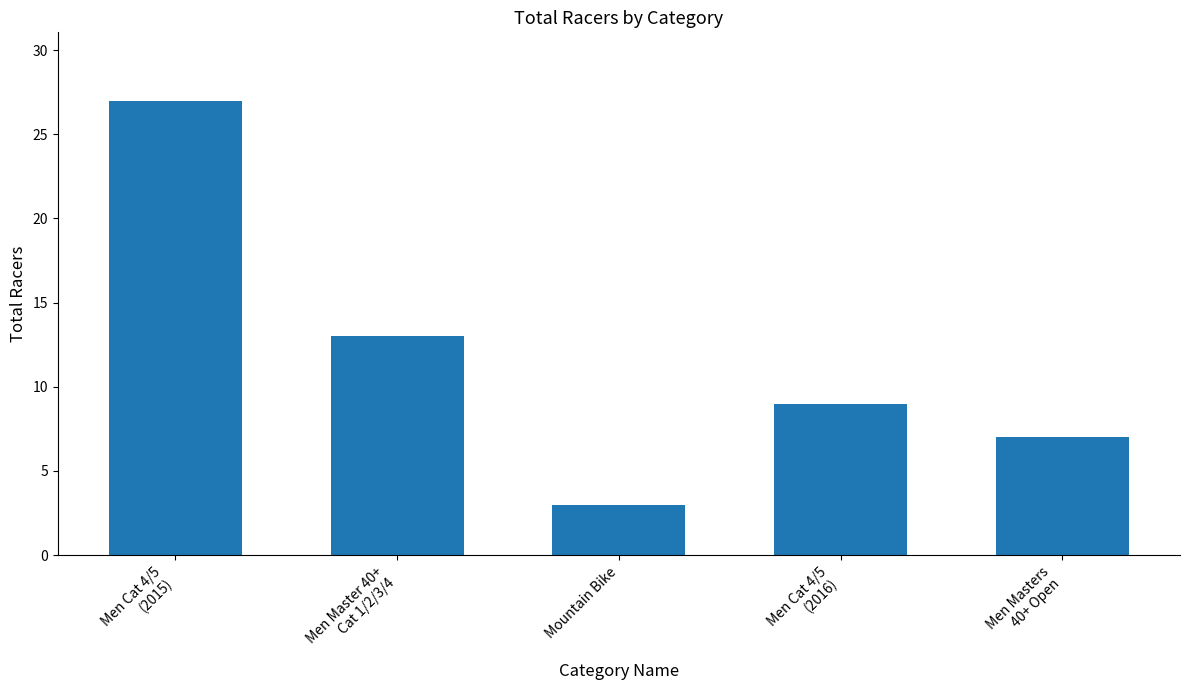

Read the value at Men Cat 4/5
(2016), to the nearest 10.

10